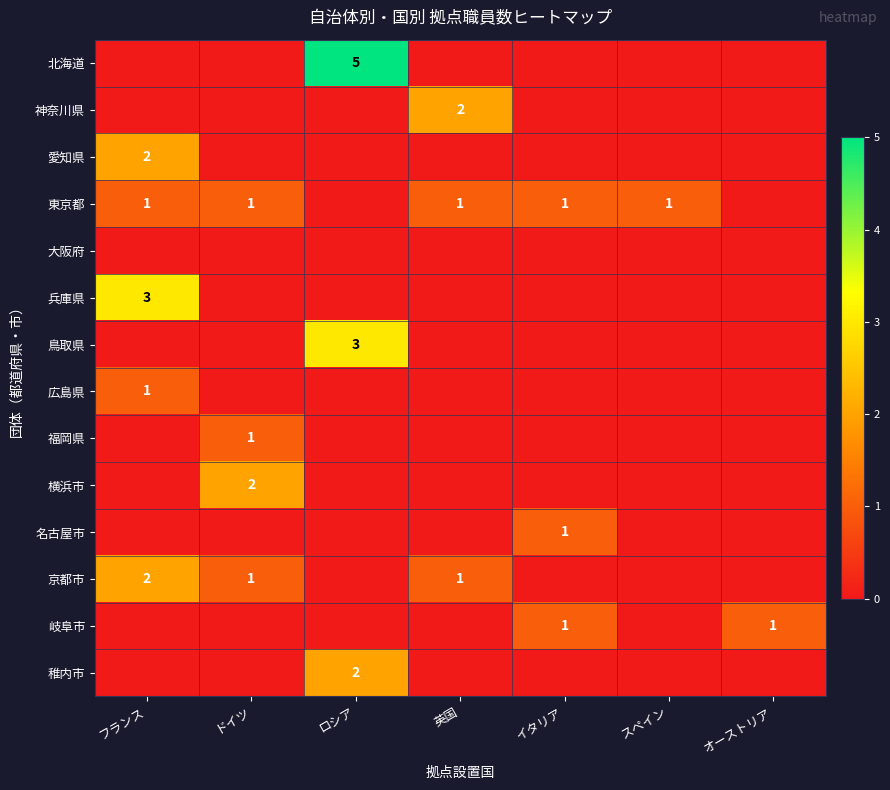

True or false: 京都市 has a value of 2 at ドイツ.

False